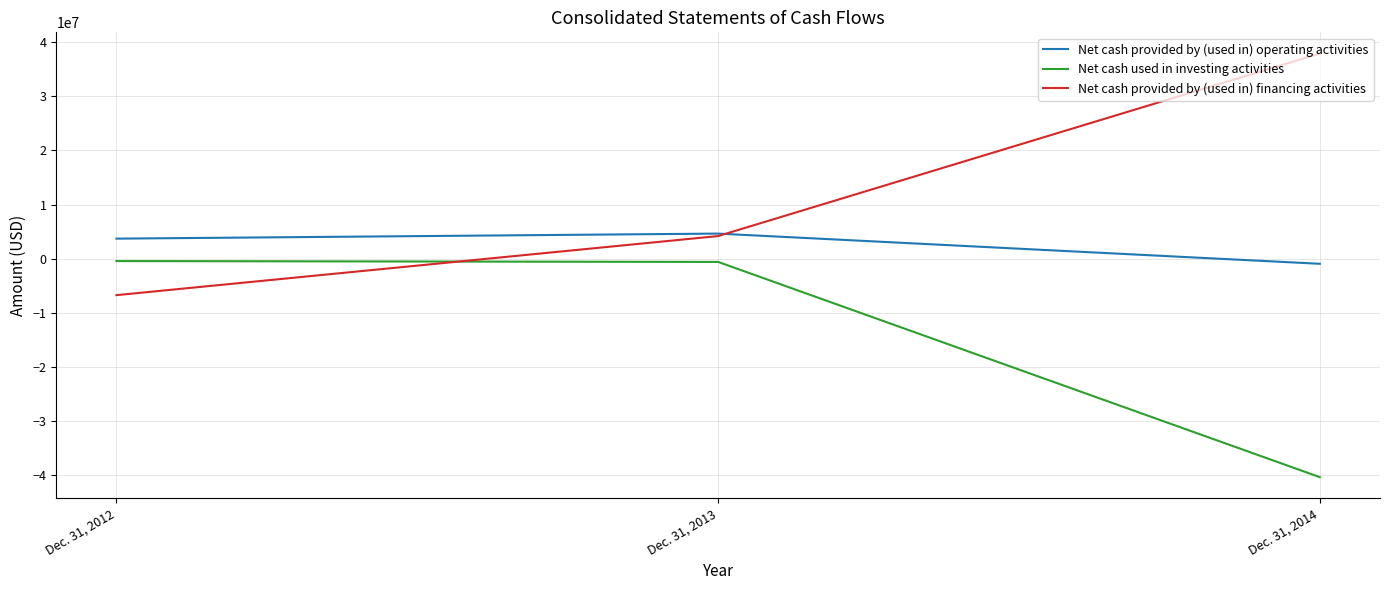

Rank the series at Dec. 31, 2012 from highest to lowest value.

Net cash provided by (used in) operating activities, Net cash used in investing activities, Net cash provided by (used in) financing activities